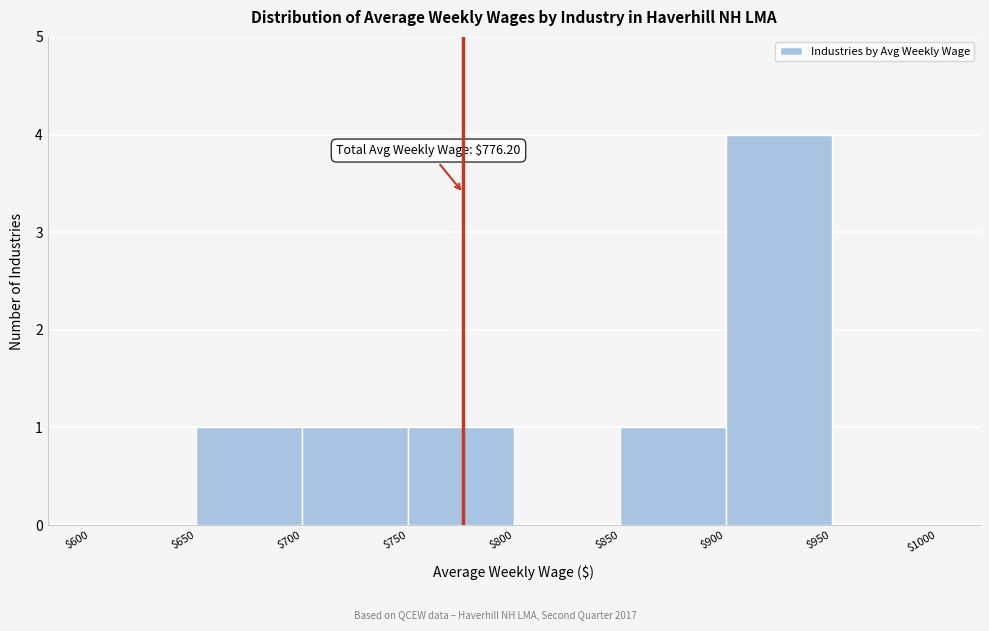

Which range on the x-axis has the tallest bar?

$900 to $950